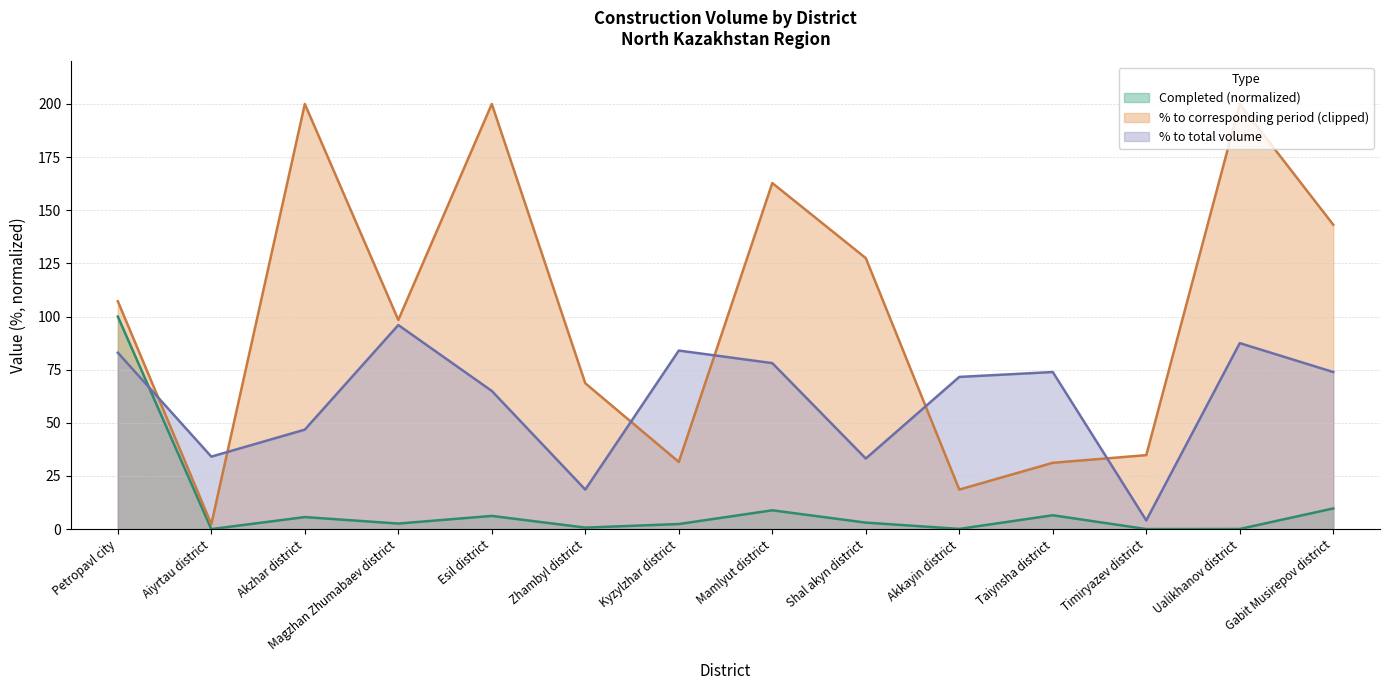

Where do Completed (thousand tenge) and % to total volume first cross each other?

Petropavl city and Aiyrtau district